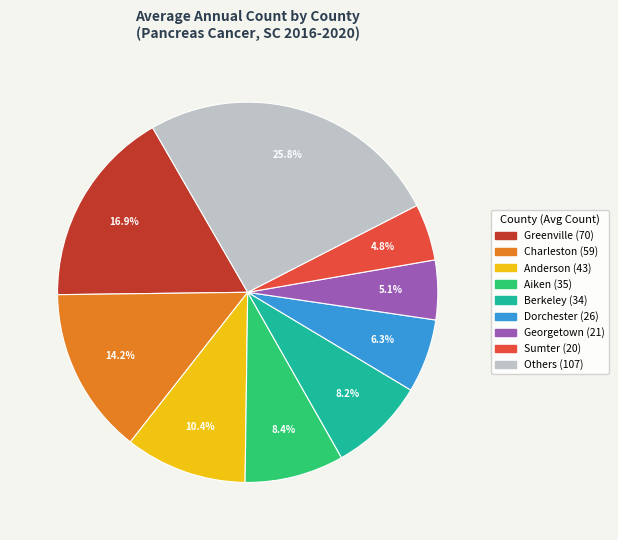

Is there any slice that represents more than half of the pie?

No